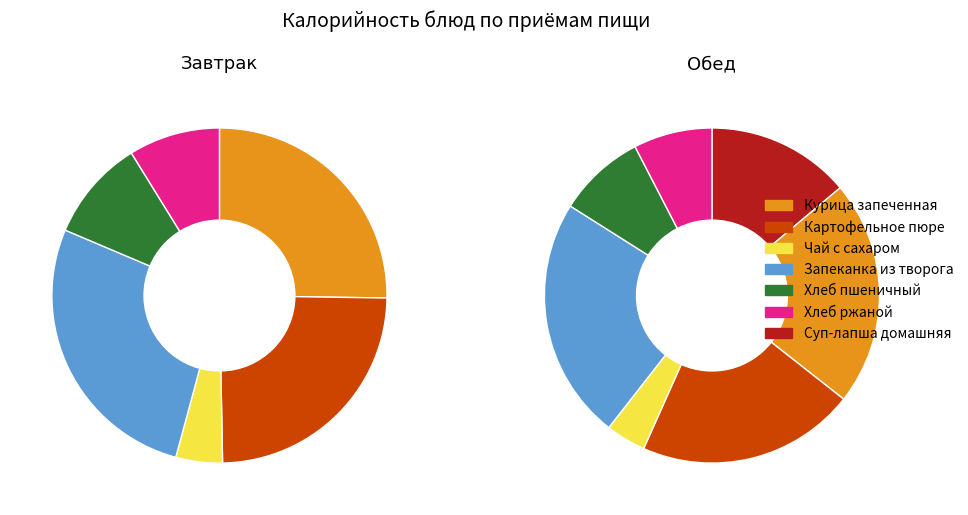

Is Чай с сахаром the majority of the pie?

No